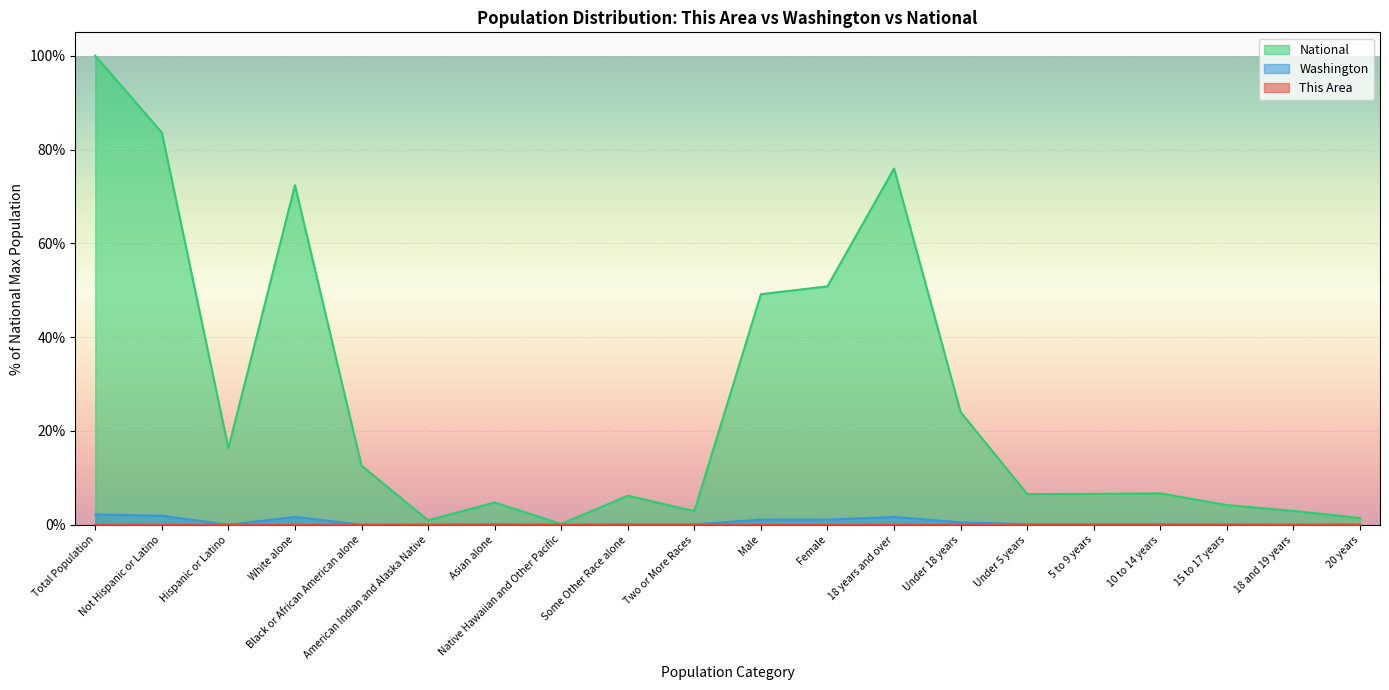

At which category does This Area reach its first local valley?

Hispanic or Latino